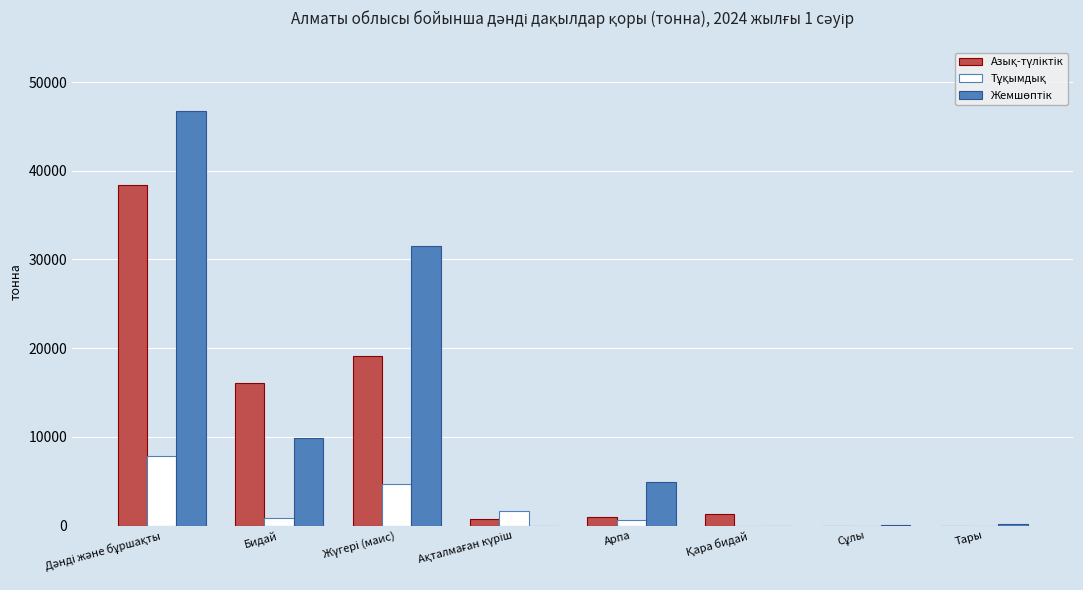

What is the greatest value displayed?

46747.2